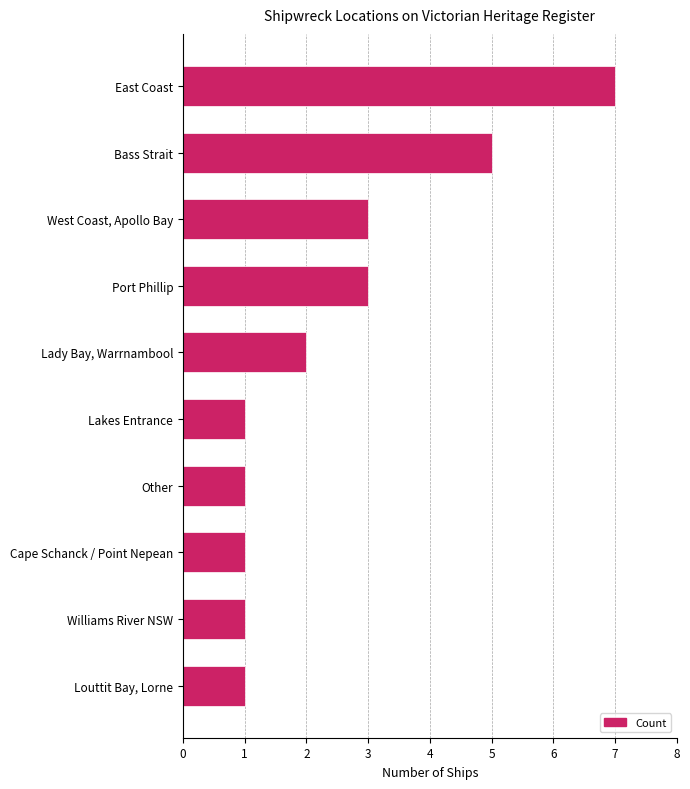

What is the ratio of the value at Lady Bay, Warrnambool to the value at West Coast, Apollo Bay?

0.7